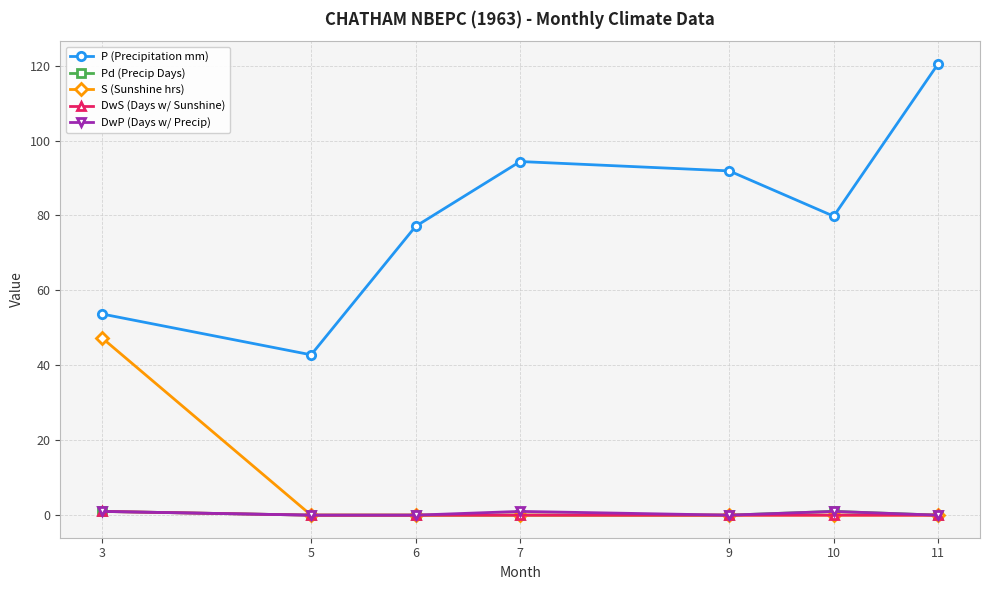

True or false: P (Precipitation mm) and DwP (Days w/ Precip) cross at least once.

False